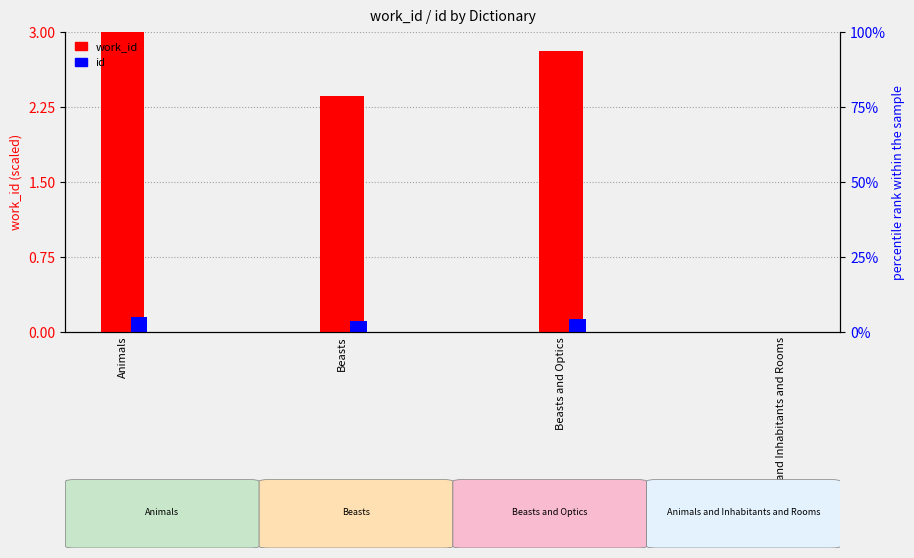

Reading left to right, transcribe all the data shown in this chart.

work_id: Animals=3.0	Beasts=2.4	Beasts and Optics=2.8	Animals and Inhabitants and Rooms=0.0
id: Animals=0.1	Beasts=0.1	Beasts and Optics=0.1	Animals and Inhabitants and Rooms=0.0